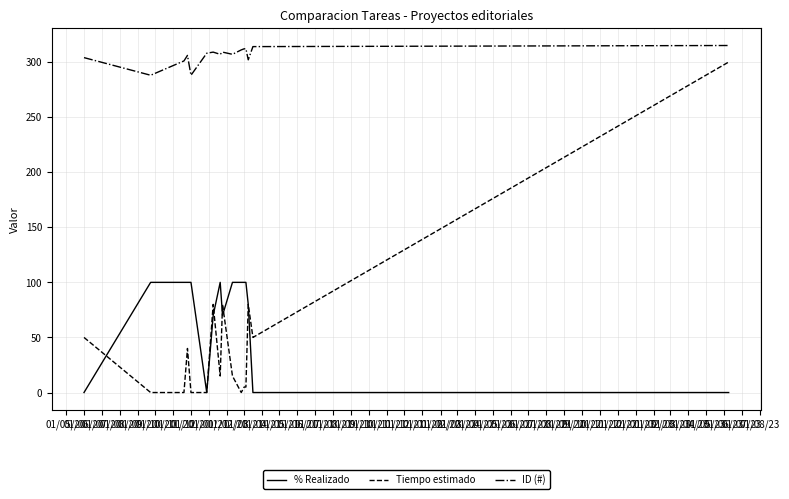

What is the maximum value for ID (#)?

315